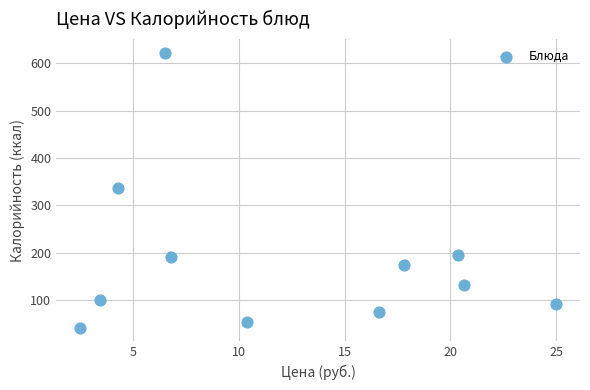

What is the range of Y values (max minus min)?

579.9